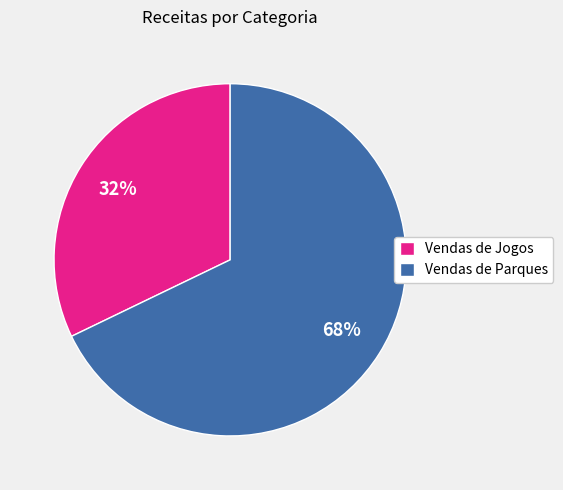

Does Vendas de Parques account for over 50% of the chart?

Yes